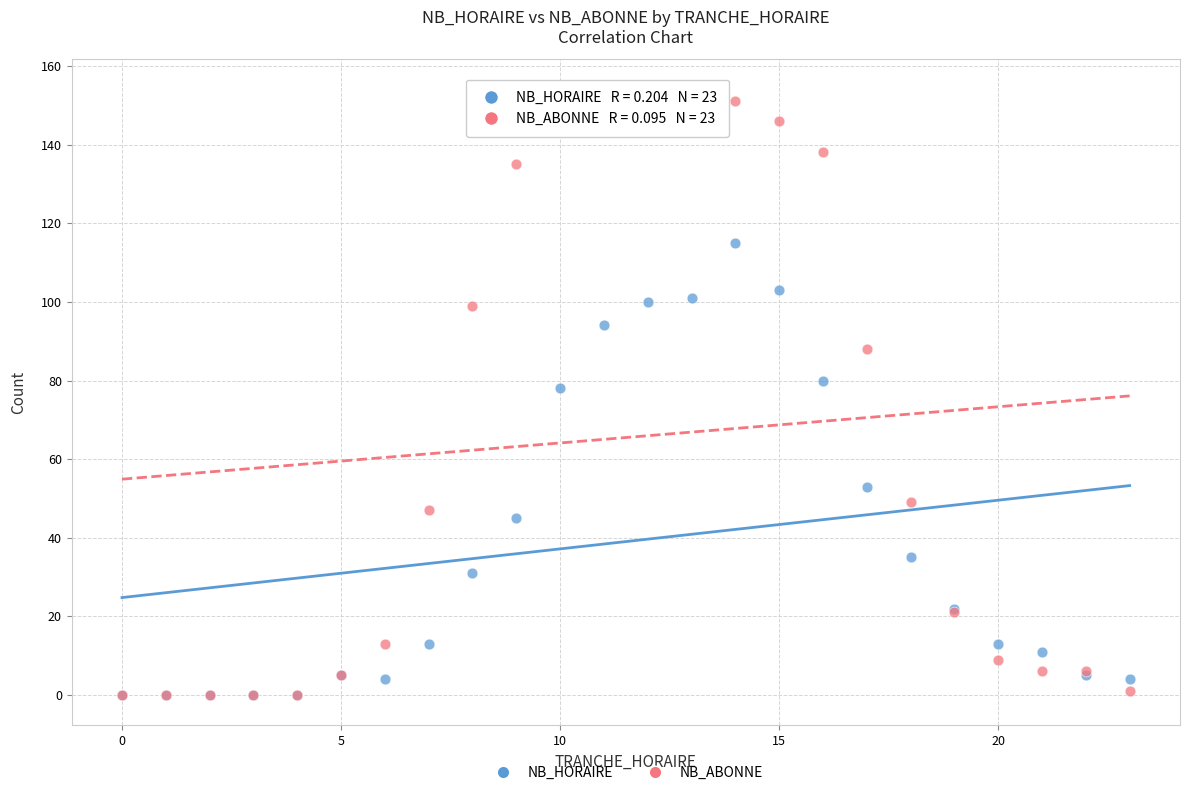

In the NB_HORAIRE series, what Y value is closest to 57?

53